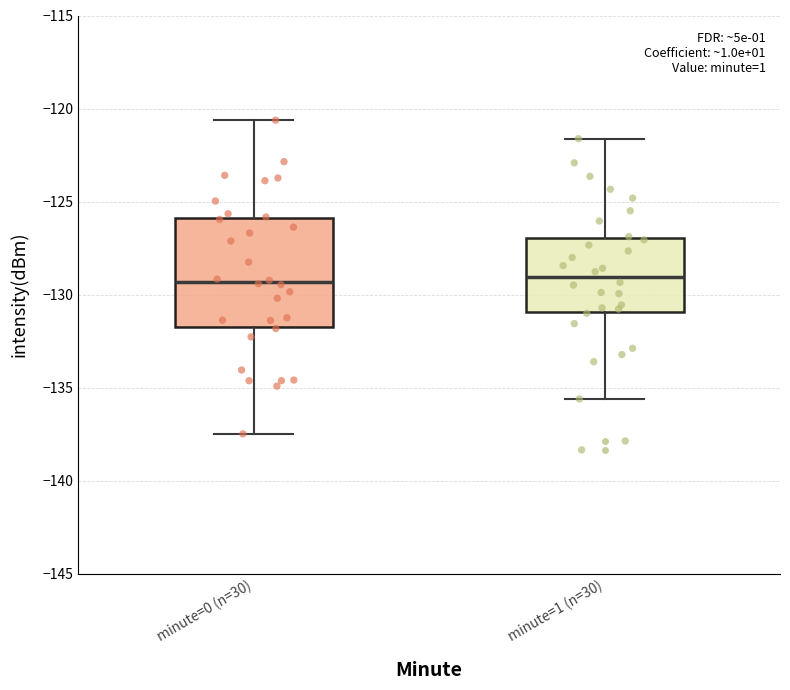

Where is the upper edge of the box for minute=1 (n=30) on the y-axis? The values are not printed on the chart, so give them approximately, as read against the axis.

-127.0